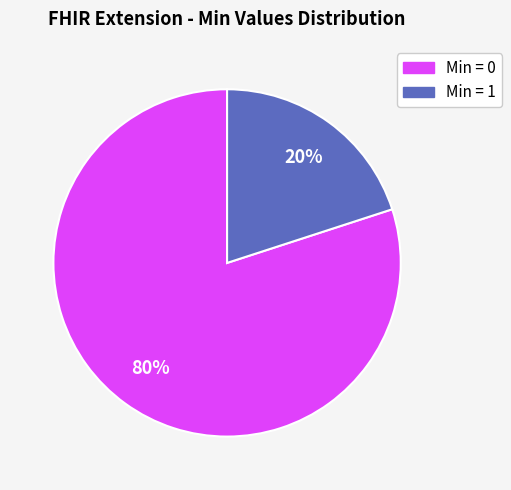

Is there any slice that represents more than half of the pie?

Yes